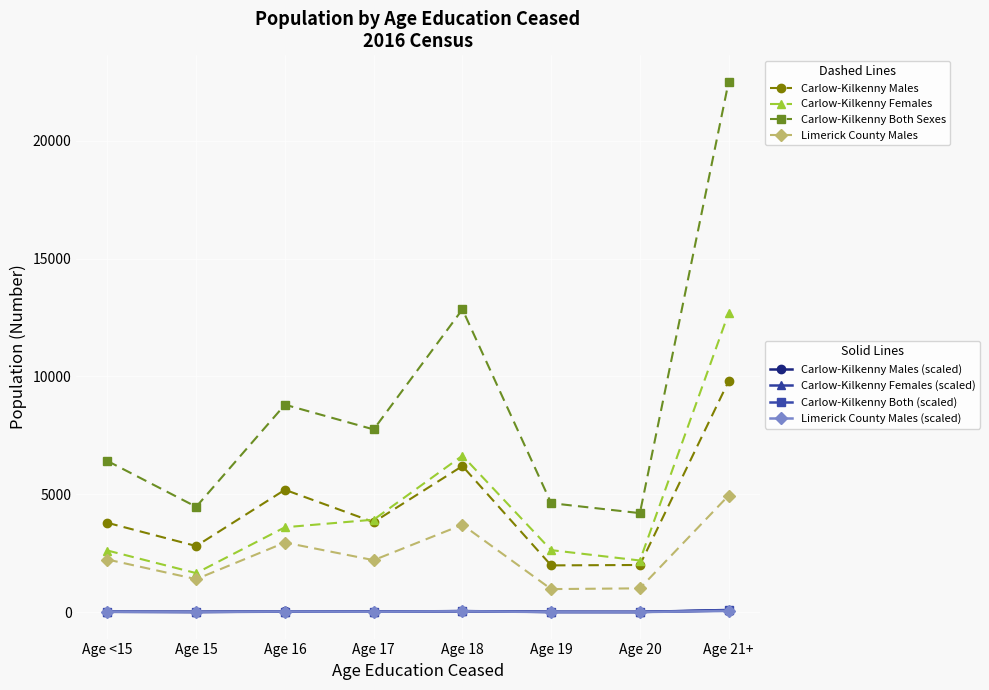

How many categories are shown in the chart?

8